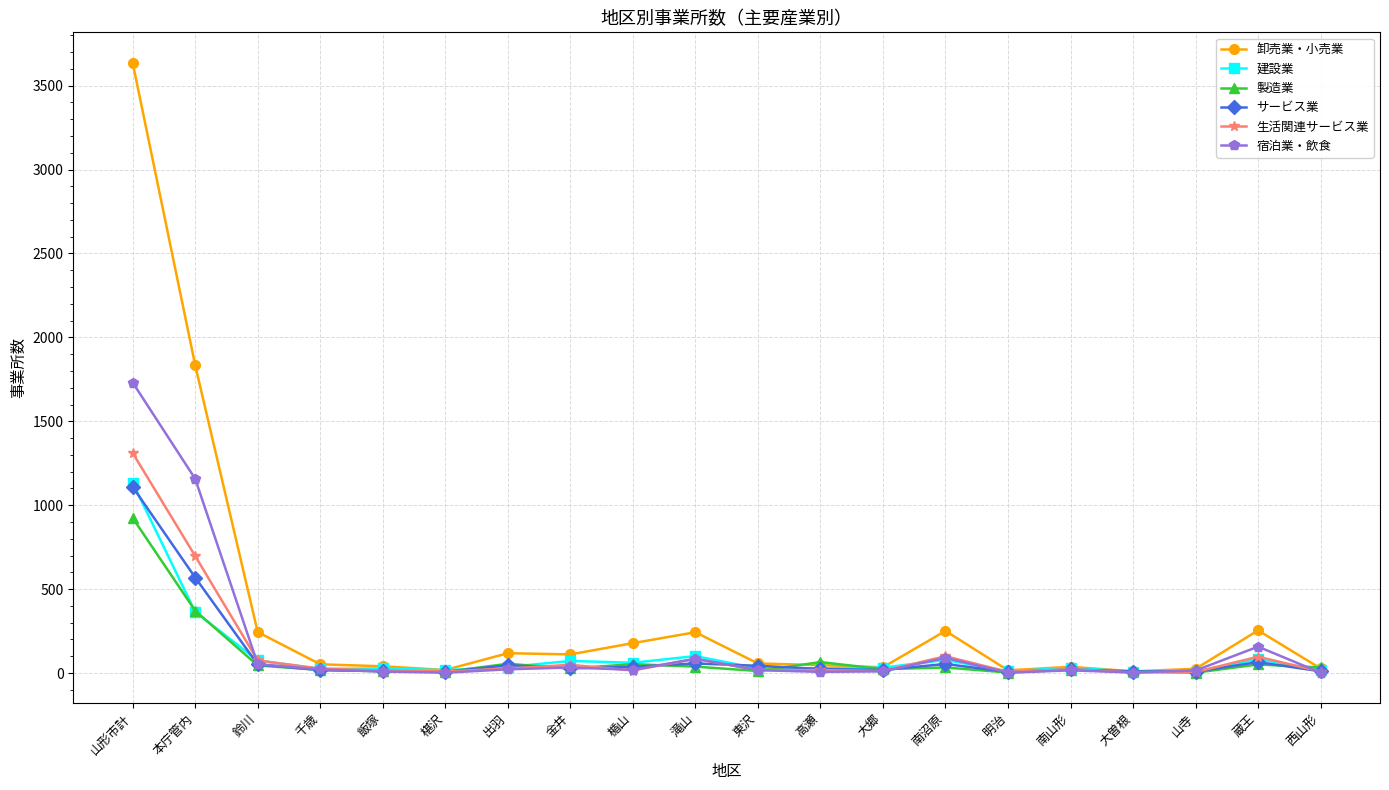

True or false: 卸売業・小売業 has more than 0 interior local peaks.

True